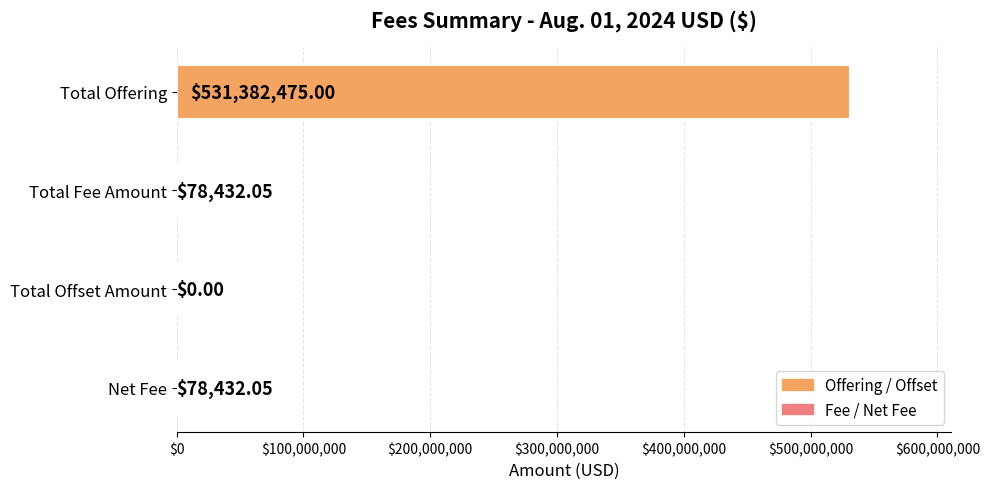

Which has a higher value, Net Fee or Total Offering?

Total Offering